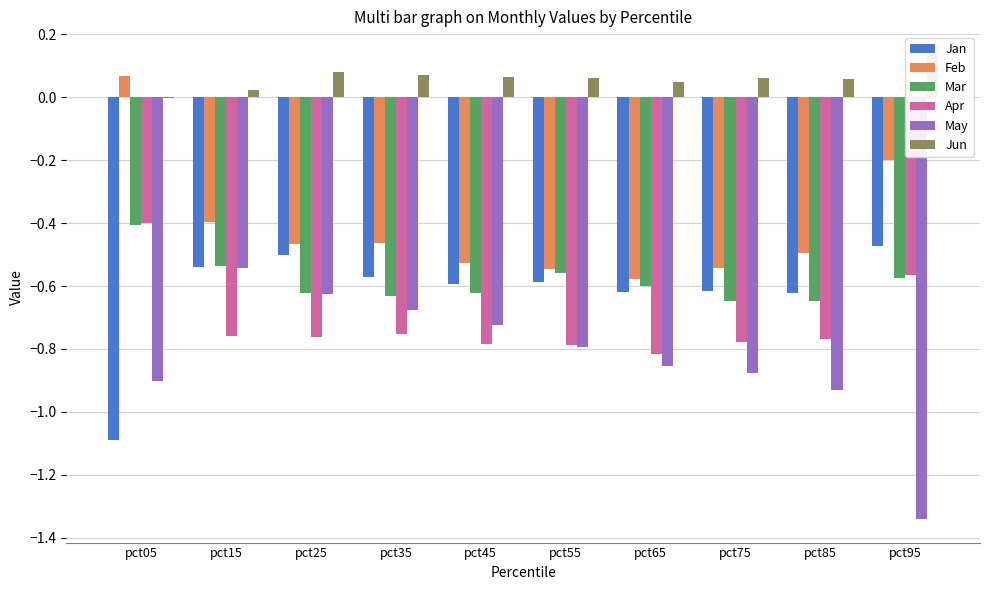

List the series in order of their peak value, lowest first.

May, Jan, Mar, Apr, Feb, Jun